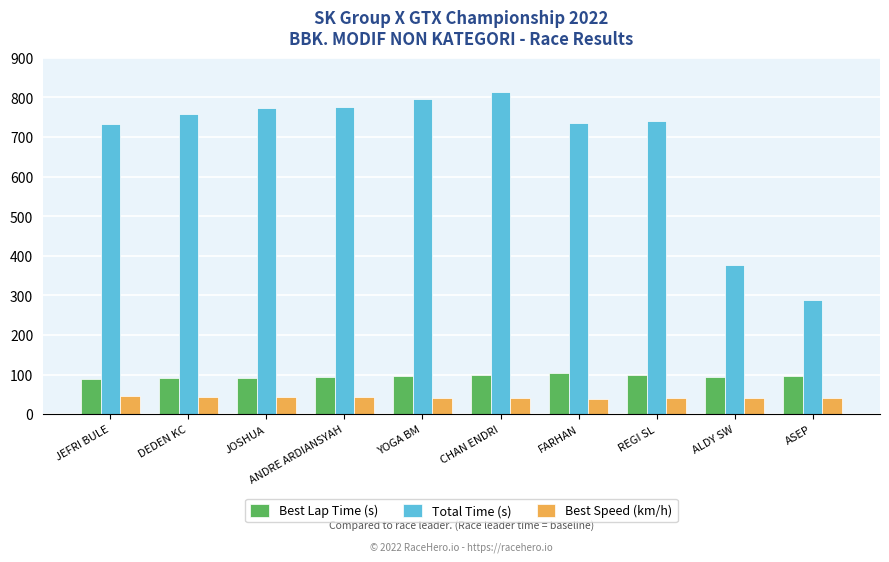

Where is Total Time (s) nearest to the value 551?

ALDY SW